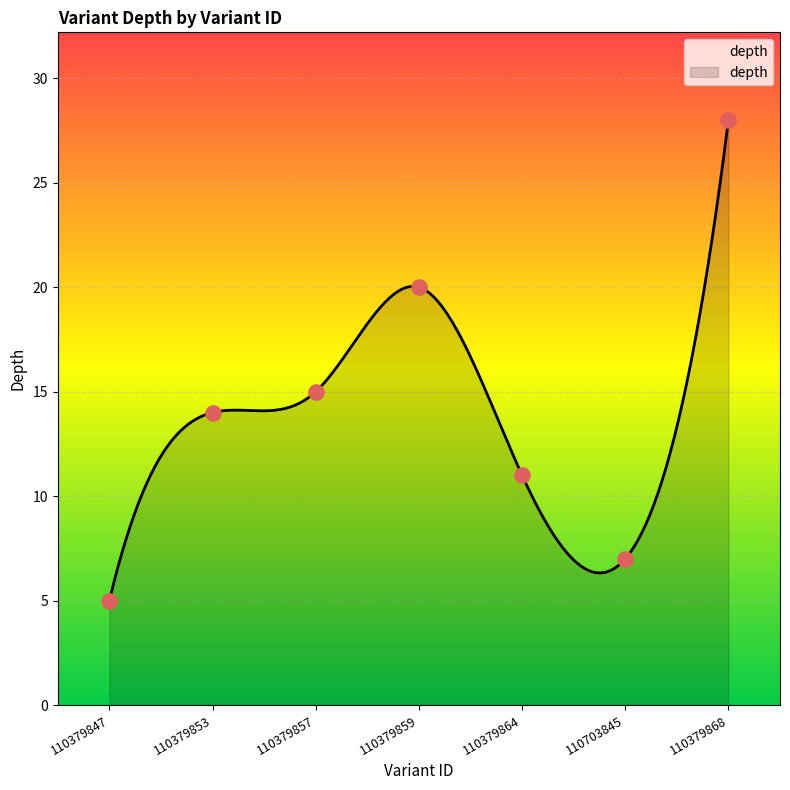

Between 110379868 and 110703845, which is larger?

110379868